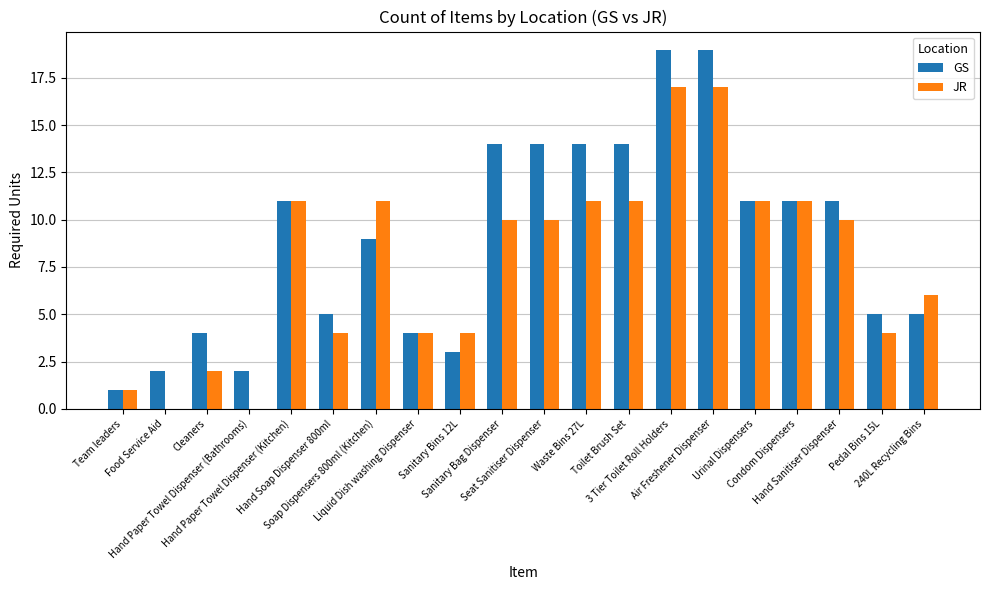

Which series has the largest total across all categories?

GS